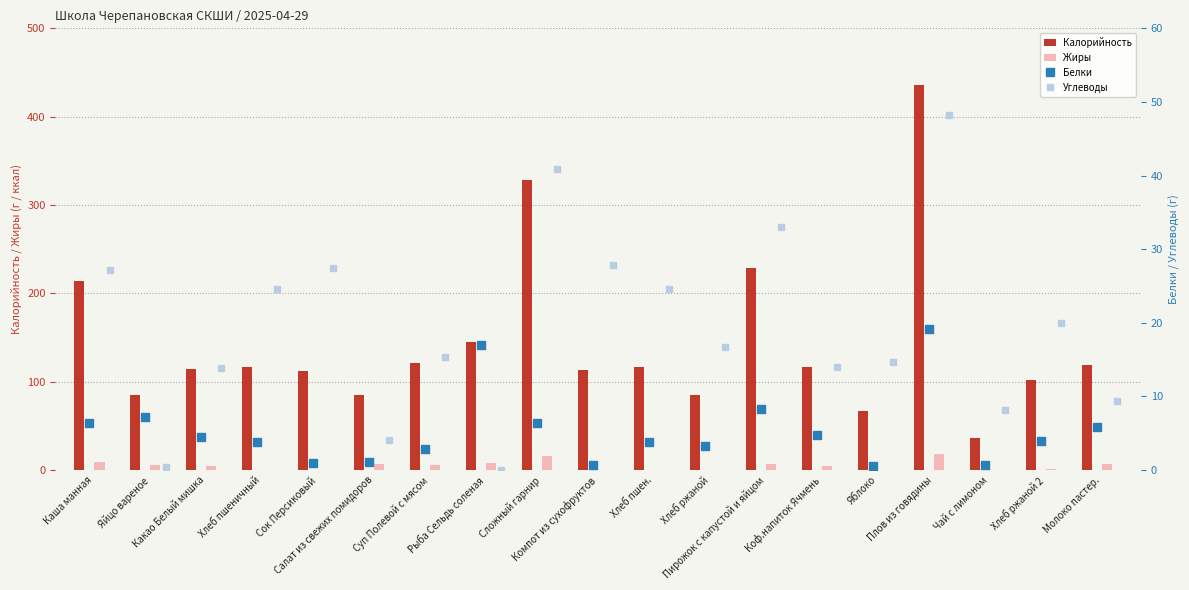

Between Яблоко and Хлеб пшен., which is larger?

Хлеб пшен.